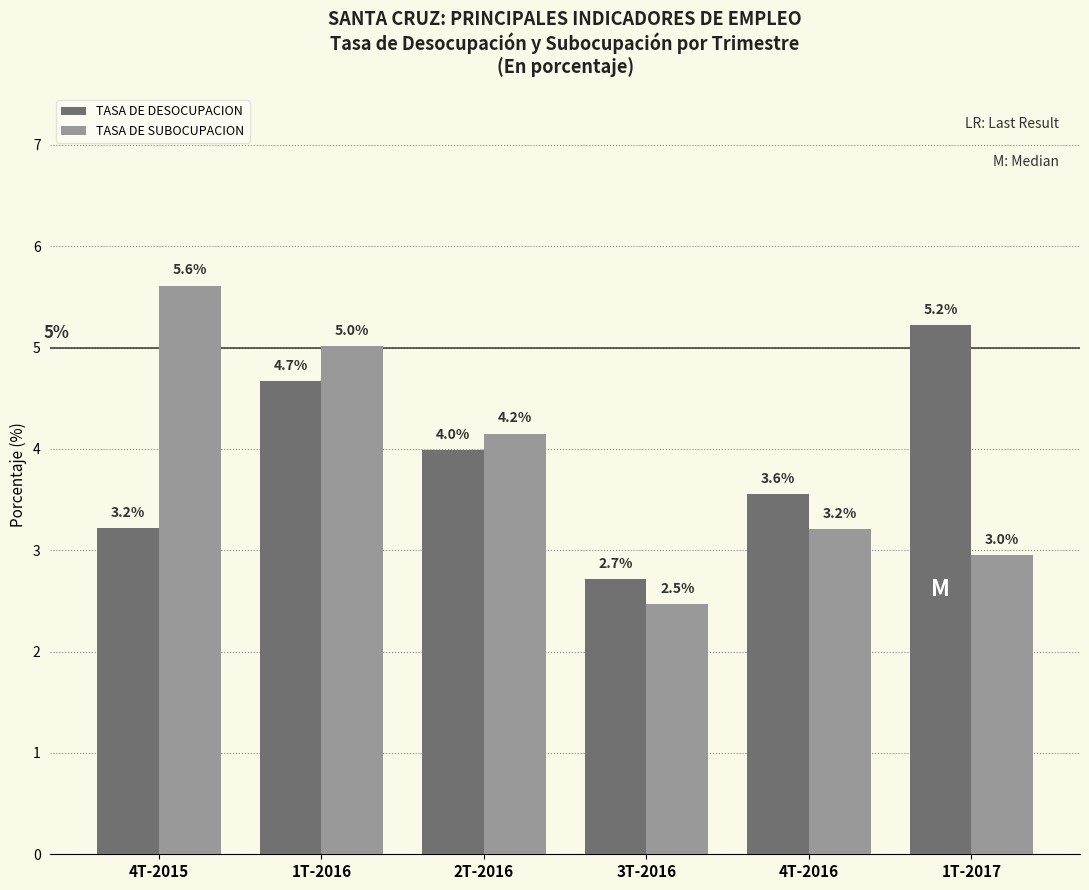

What is the difference between the highest and lowest values at 4T-2015?

2.4